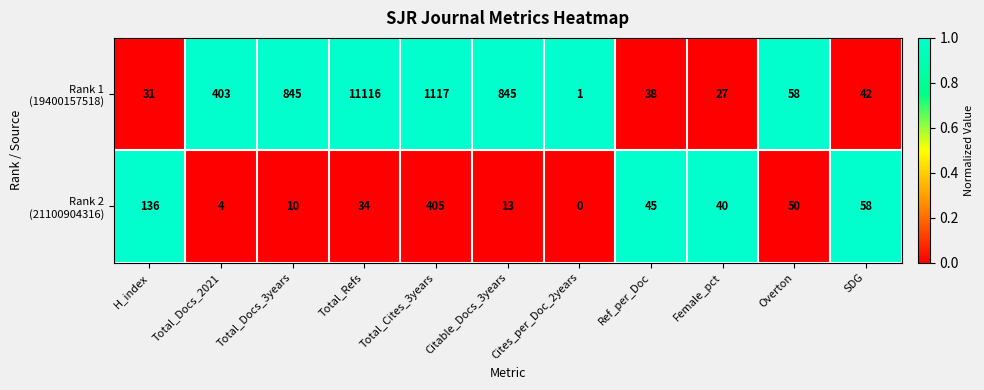

Which label corresponds to the largest value in the chart?

Total_Refs